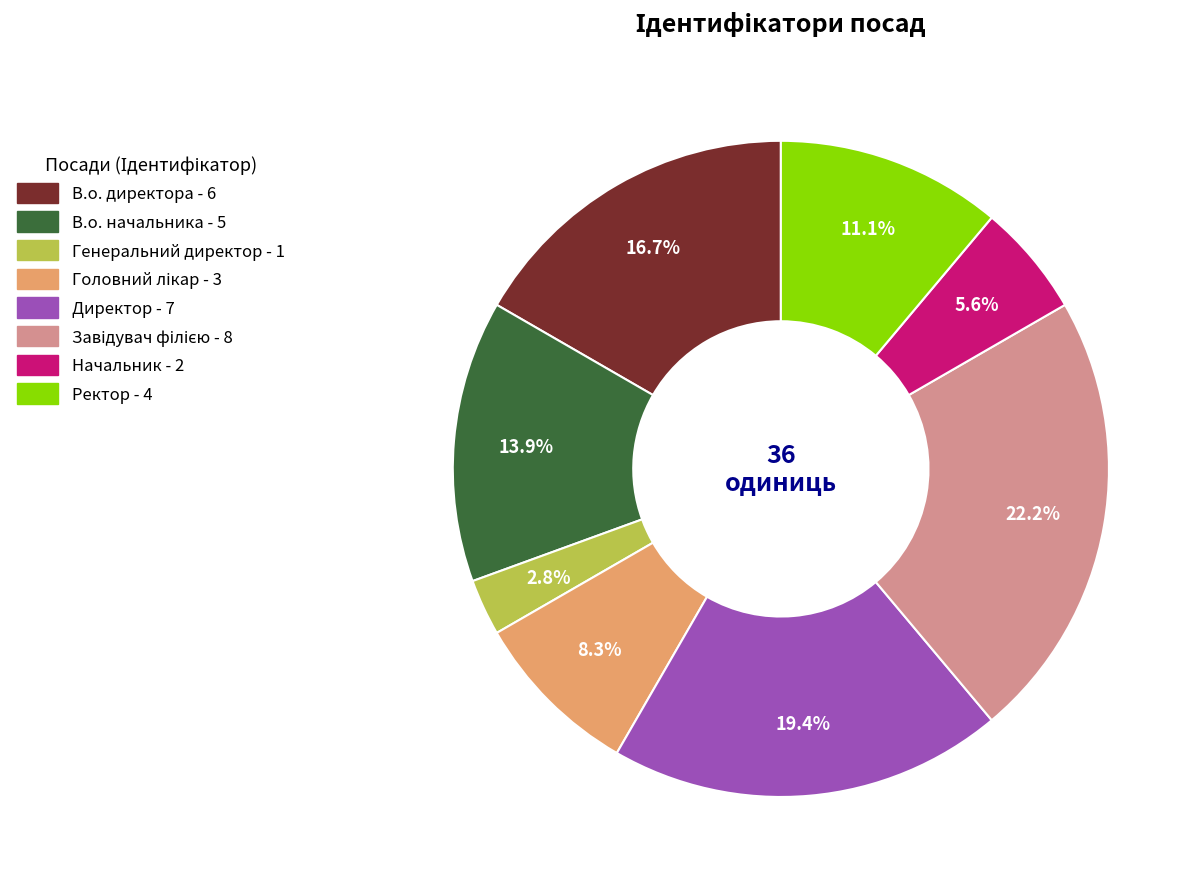

Between В.о. начальника and Генеральний директор, which is larger?

В.о. начальника